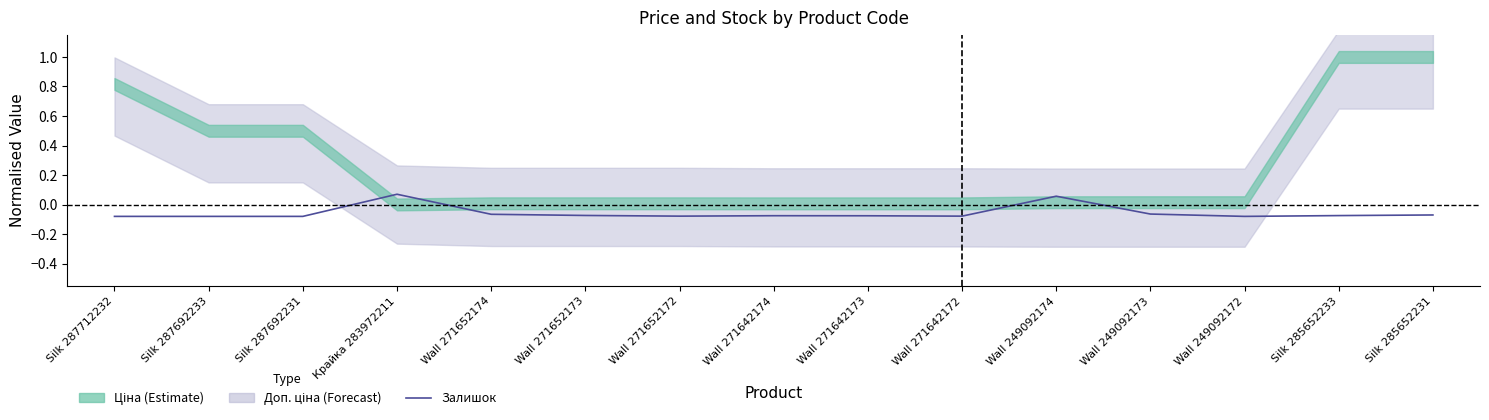

Reading left to right, extract all data points from this chart.

Silk 287712232=-0.1	Silk 287692233=-0.1	Silk 287692231=-0.1	Крайка 283972211=0.1	Wall 271652174=-0.1	Wall 271652173=-0.1	Wall 271652172=-0.1	Wall 271642174=-0.1	Wall 271642173=-0.1	Wall 271642172=-0.1	Wall 249092174=0.1	Wall 249092173=-0.1	Wall 249092172=-0.1	Silk 285652233=-0.1	Silk 285652231=-0.1